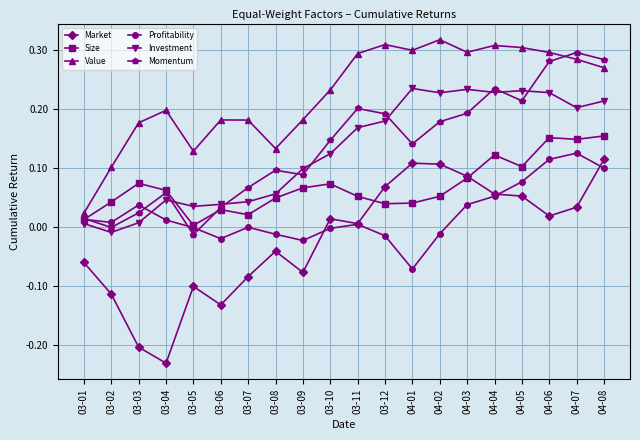

At which category does Profitability reach its first local peak?

03-03